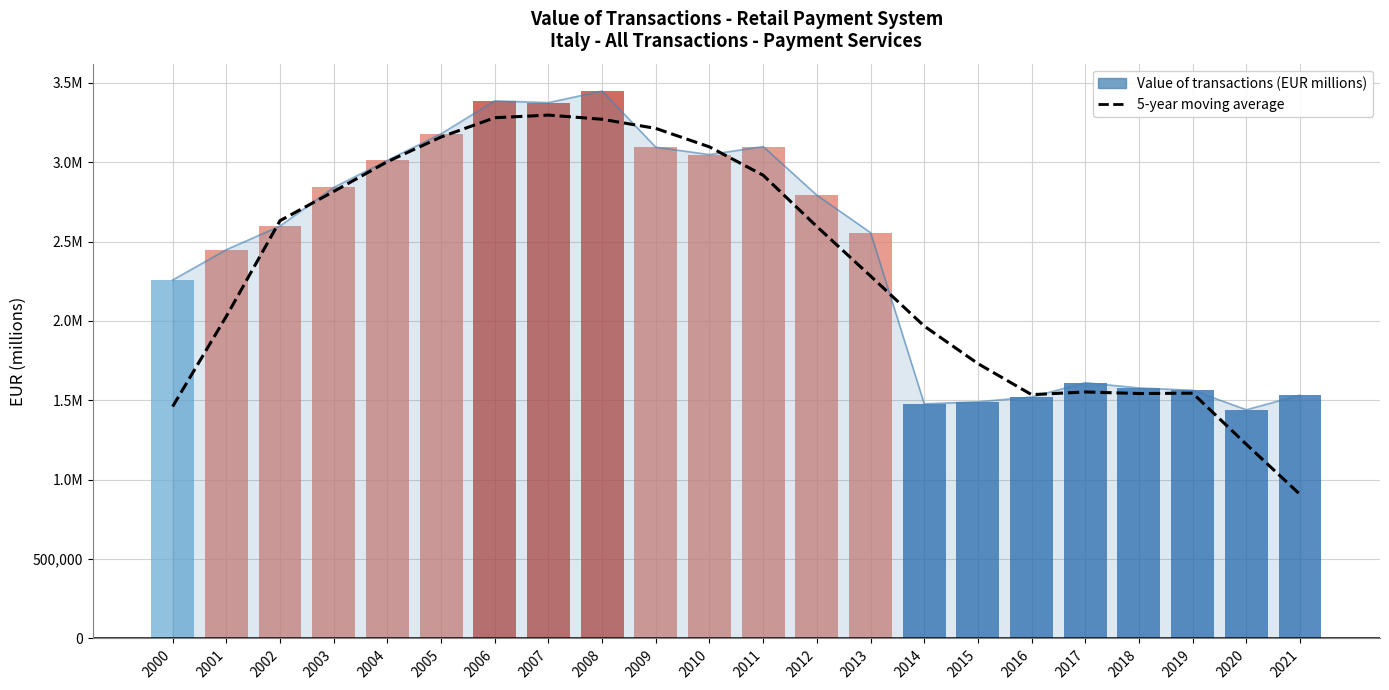

Are the bars horizontal?

No